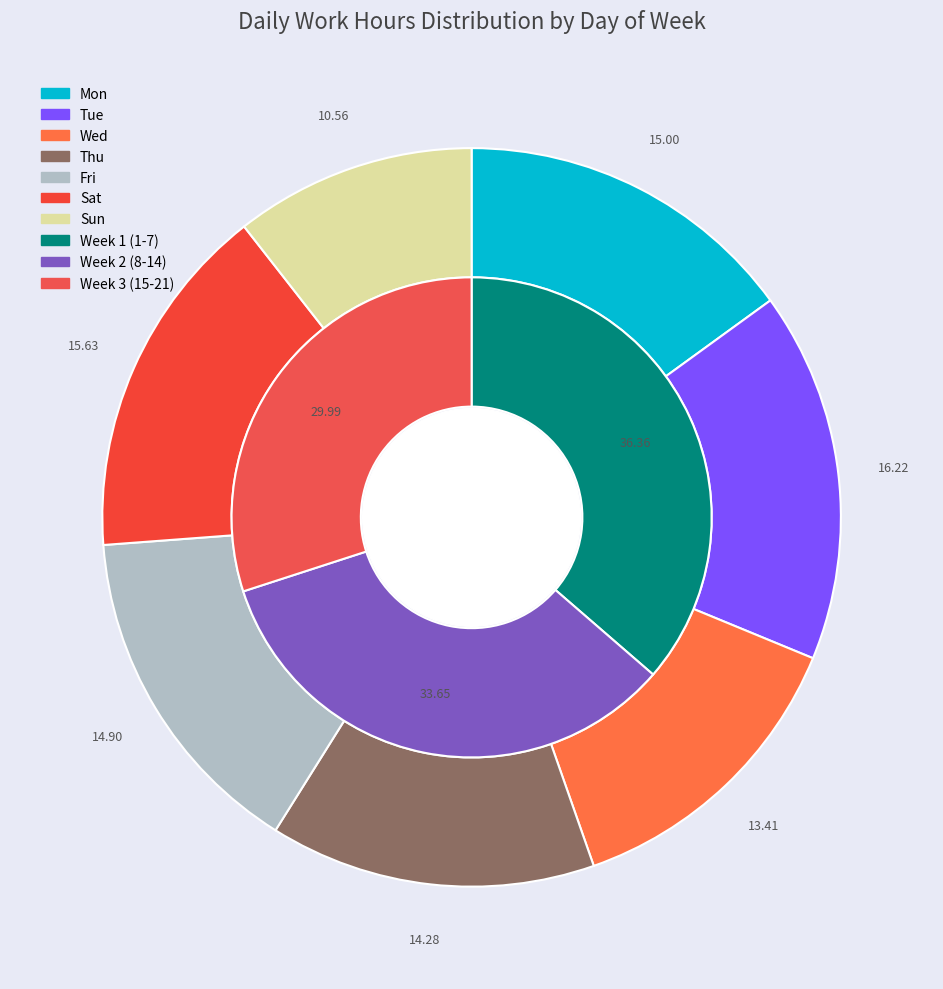

To the nearest percent, what is the difference between the largest and smallest slice percentages?

6%